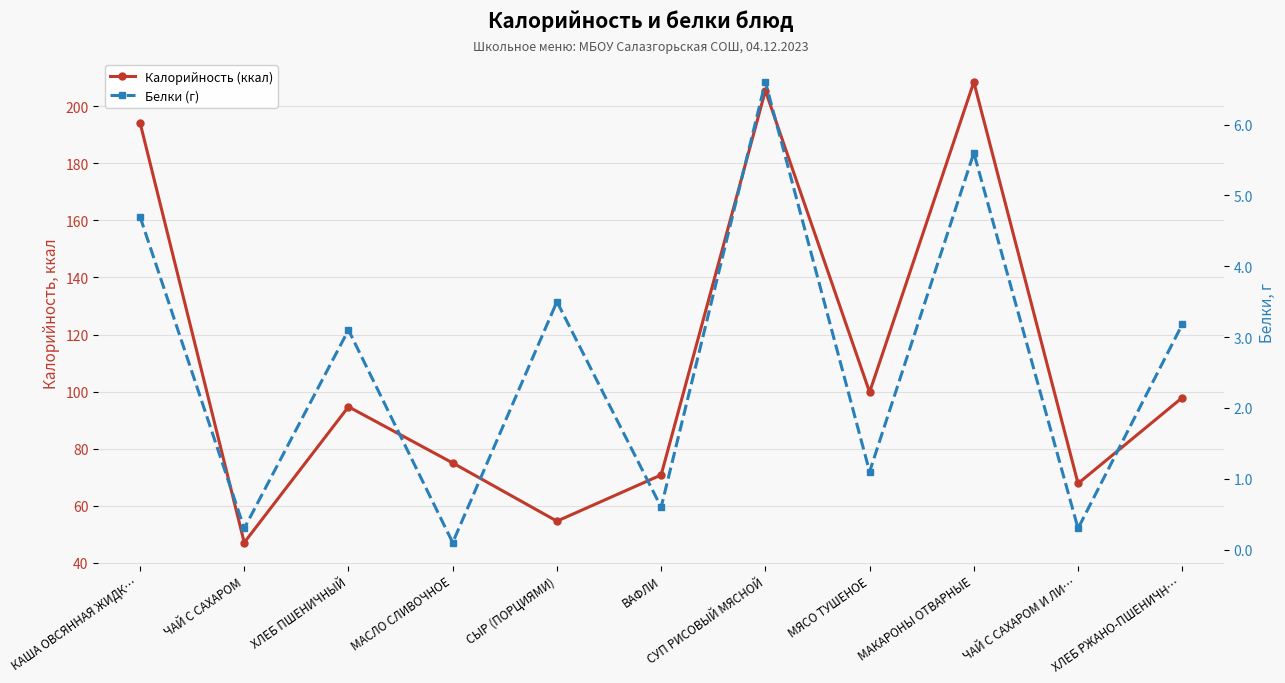

At which category does the chart reach its minimum across all series?

МАСЛО СЛИВОЧНОЕ